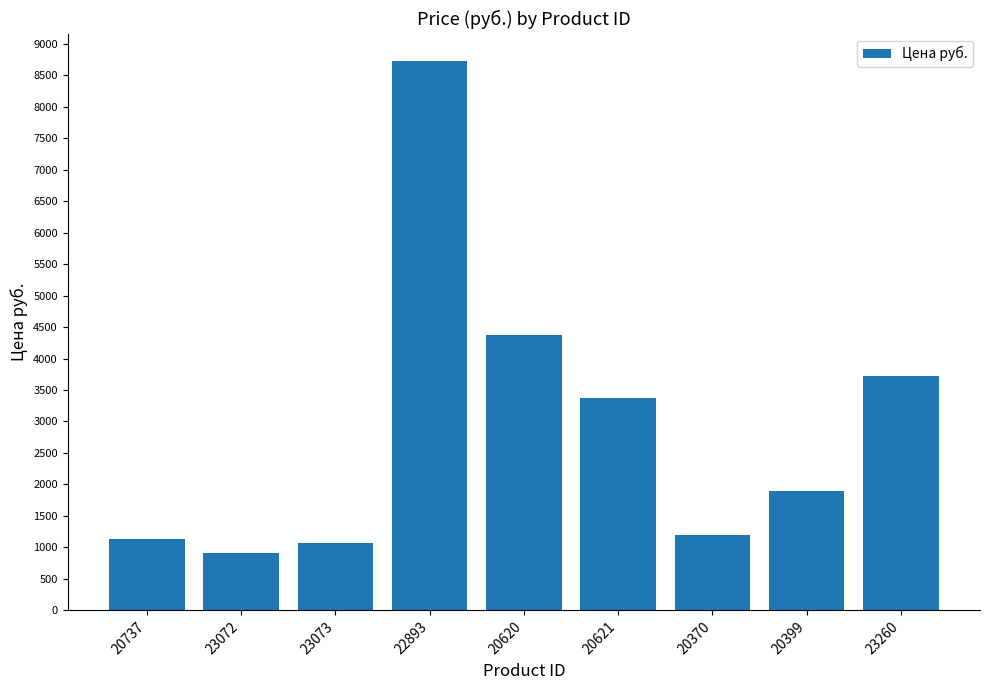

Reading left to right, list all the values displayed in this chart.

1135	907	1074	8723	4375	3368	1197	1890	3723